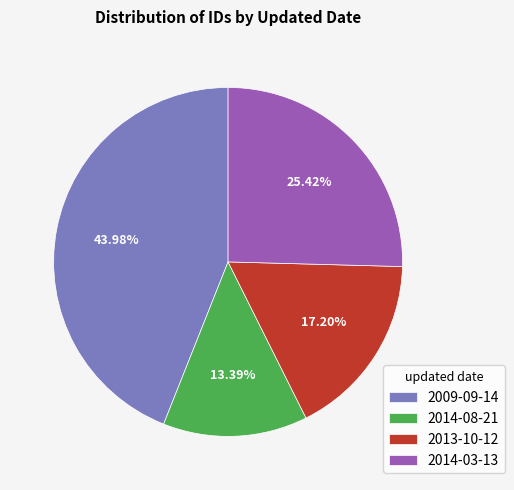

To the nearest percent, what is the average slice percentage?

25%